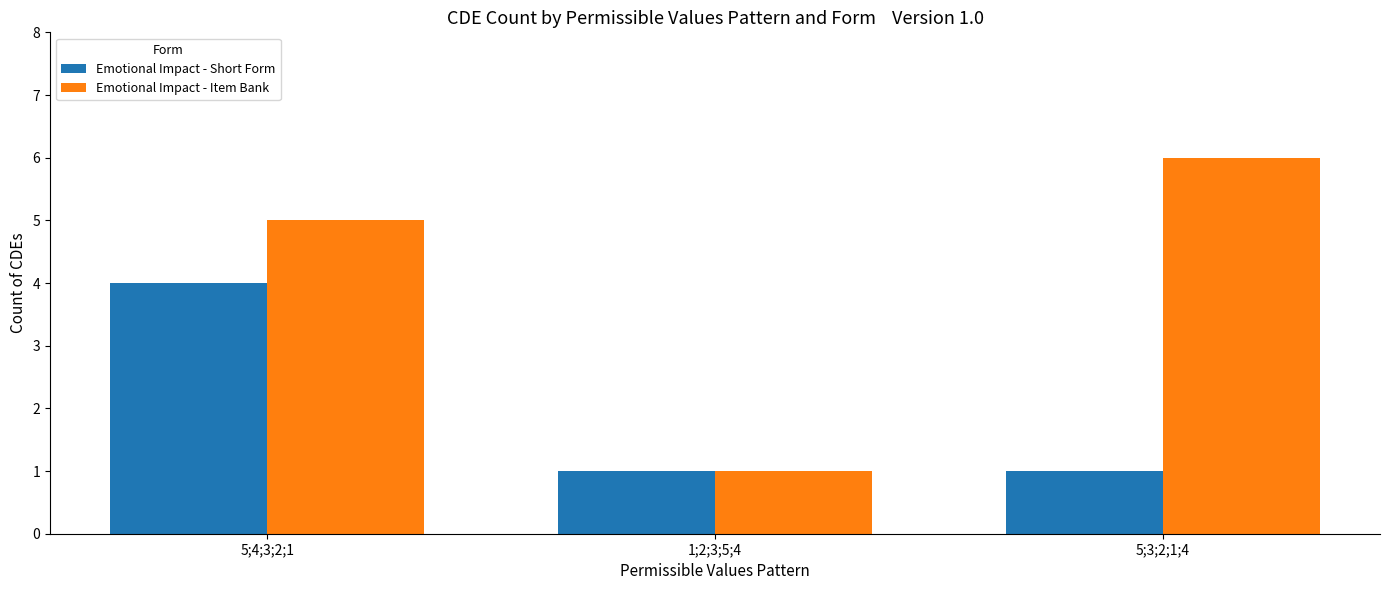

What is the value of the Emotional Impact - Short Form bar at the 3rd from the left?

1